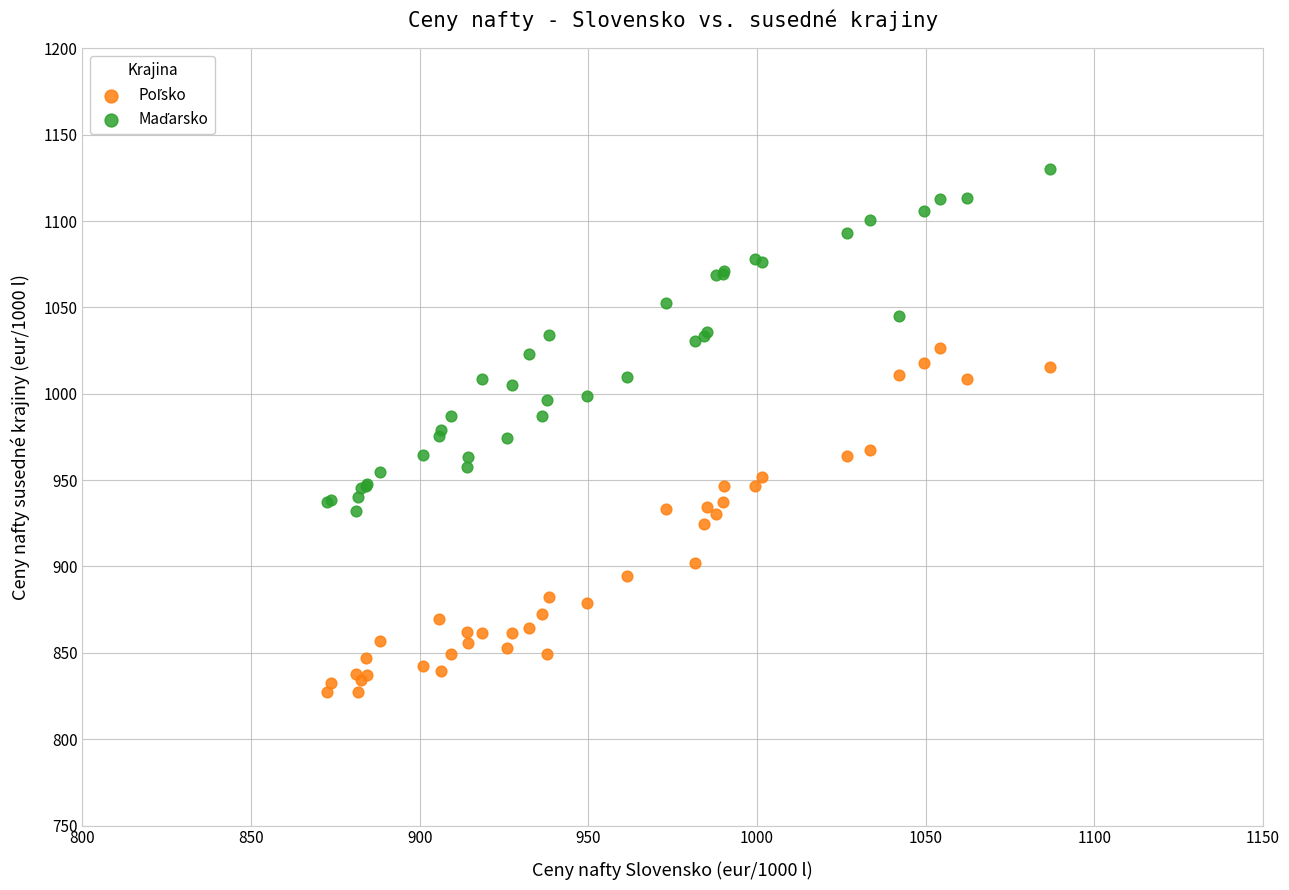

What is the X range (max minus min) for the scatter plot?

214.3